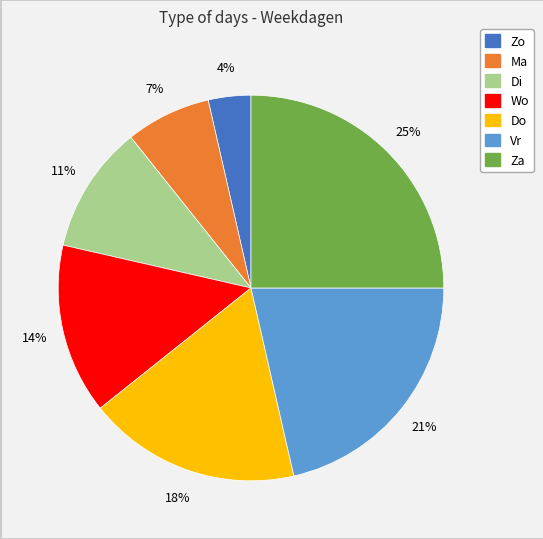

True or false: Wo accounts for 19% of the total.

False